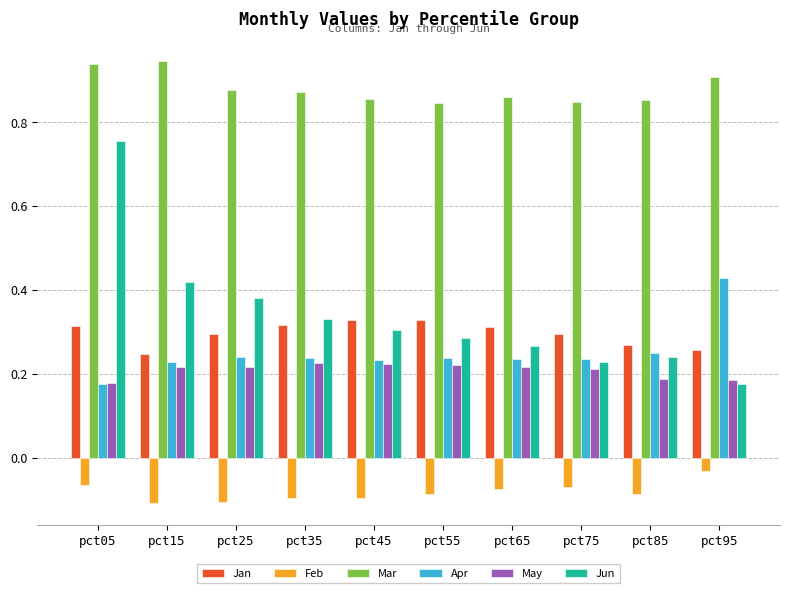

At which category is the sum across all series the highest?

pct05